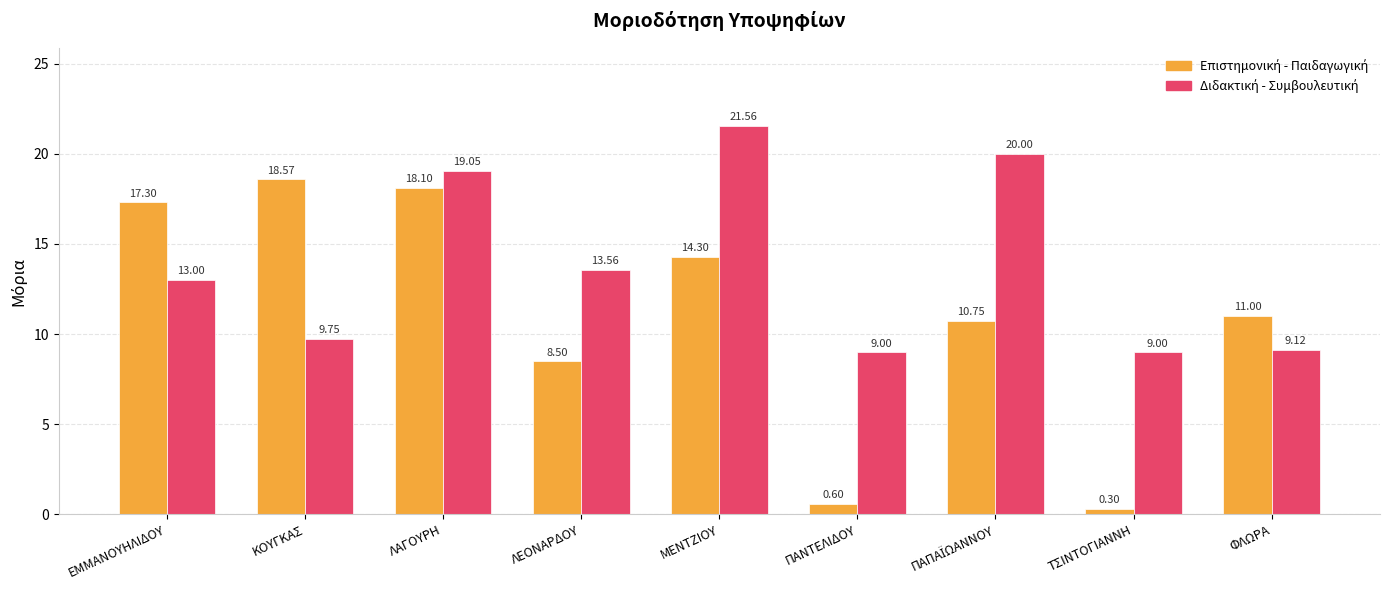

At which category does the chart reach its minimum across all series?

ΤΣΙΝΤΟΓΙΑΝΝΗ